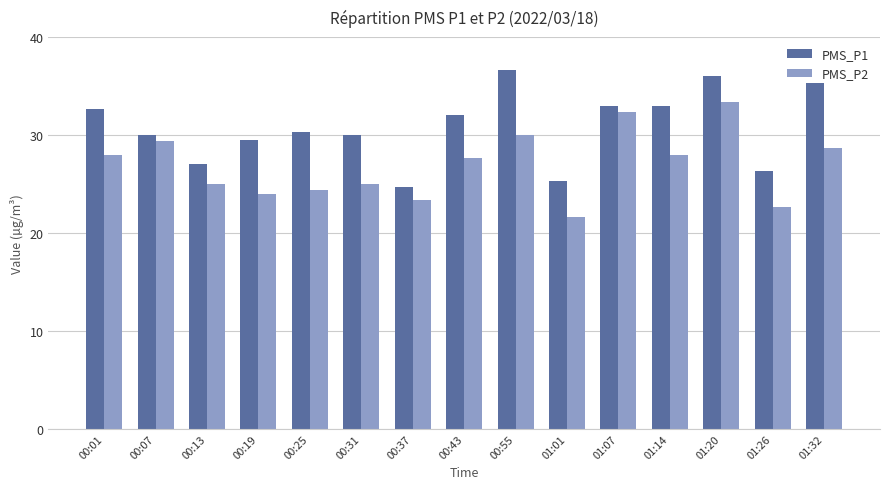

What is the minimum value for PMS_P1?

24.7